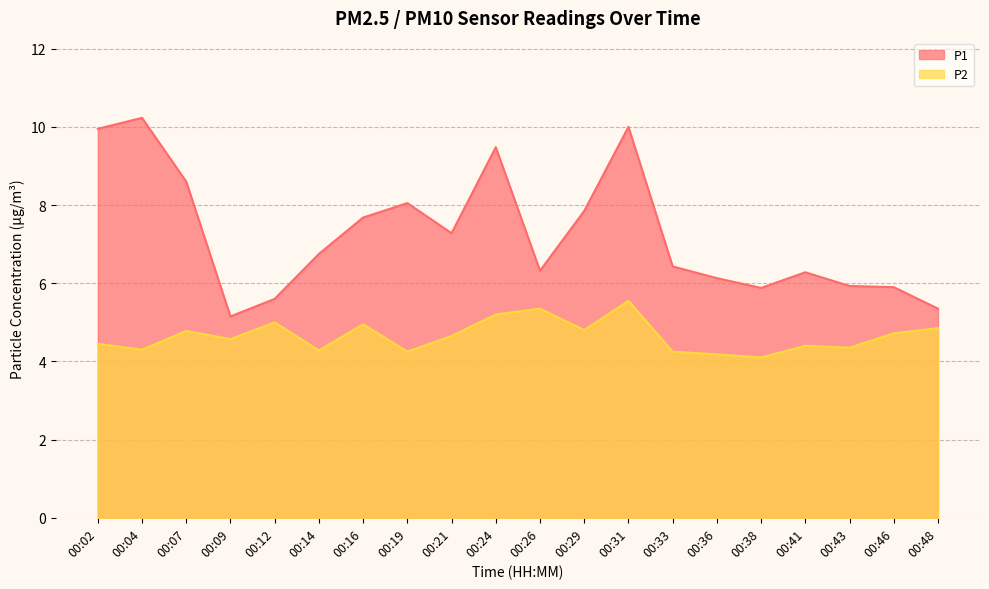

Reading right to left, list all the values displayed in this chart.

P1: 5.3	5.9	5.9	6.3	5.9	6.1	6.4	10.0	7.8	6.3	9.5	7.3	8.1	7.7	6.8	5.6	5.2	8.6	10.2	9.9
P2: 4.8	4.7	4.3	4.4	4.1	4.2	4.2	5.5	4.8	5.3	5.2	4.7	4.2	5.0	4.3	5.0	4.6	4.8	4.3	4.5